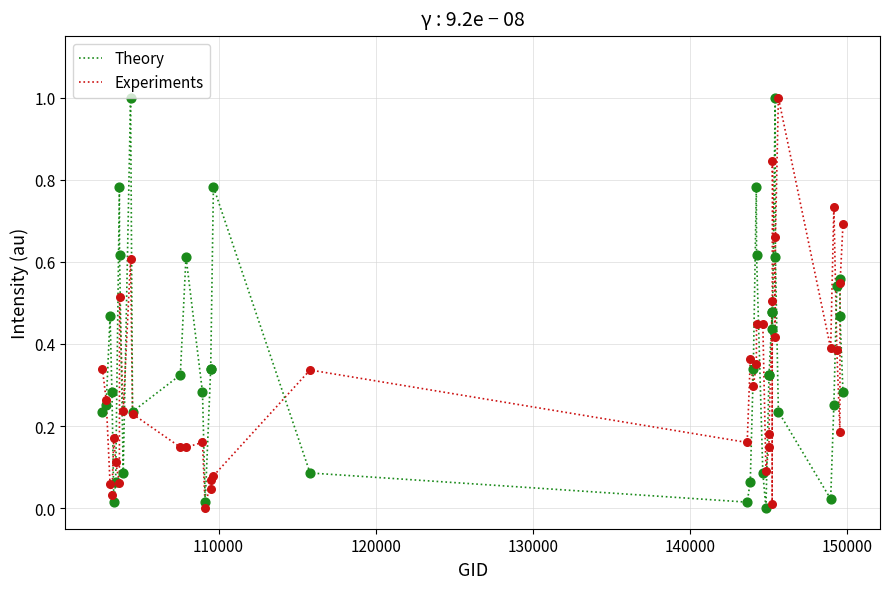

Which series has the largest Y range (max minus min)?

Experiments